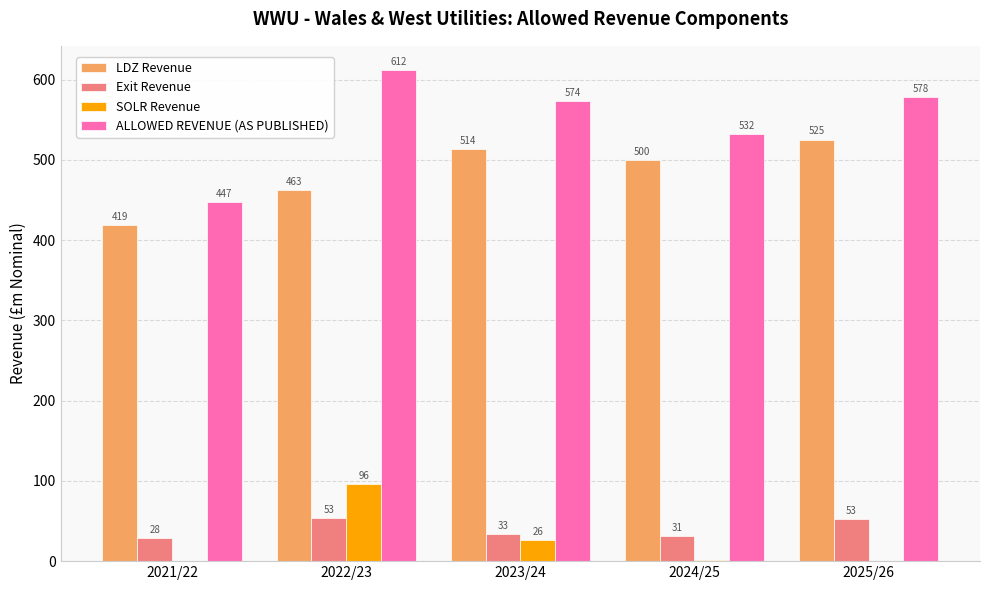

What are all the series names shown in the legend?

LDZ Revenue, Exit Revenue, SOLR Revenue, ALLOWED REVENUE (AS PUBLISHED)